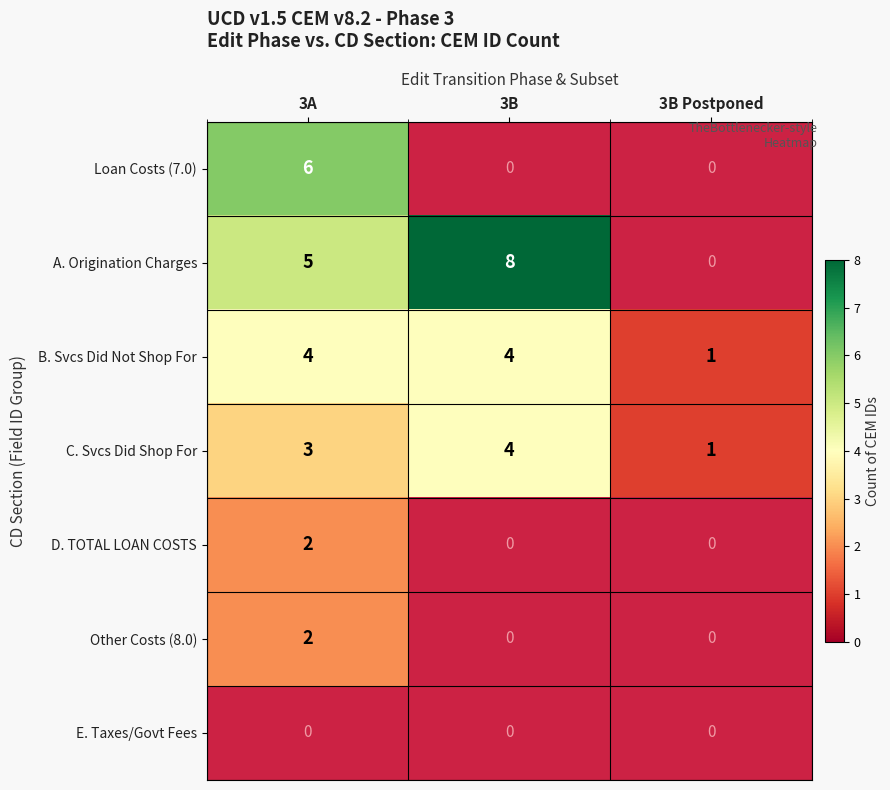

The value of A. Origination Charges at 3A is 5. True or false?

True